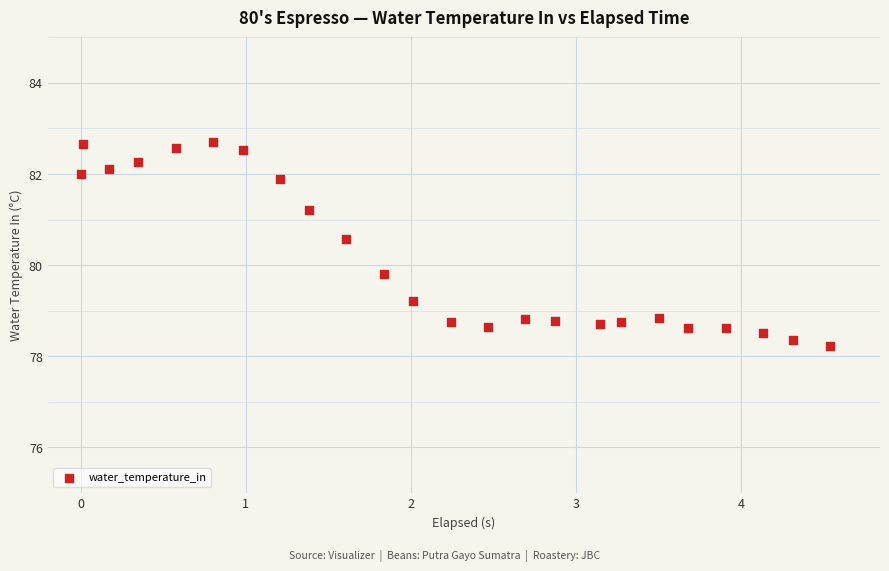

What Y value in the scatter plot is closest to 80?

79.8